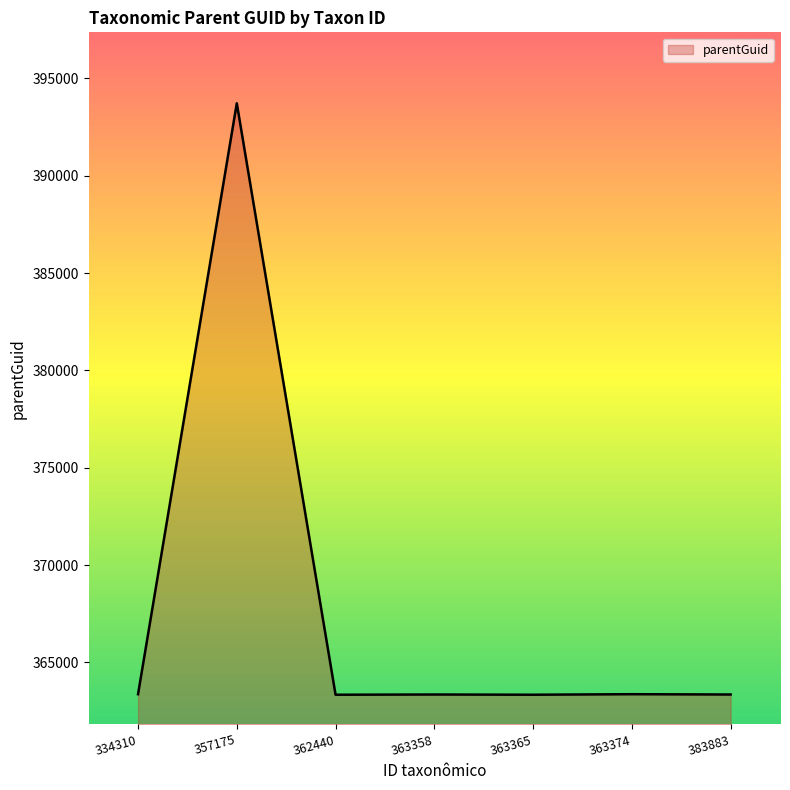

What is the minimum value shown in the chart?

363345